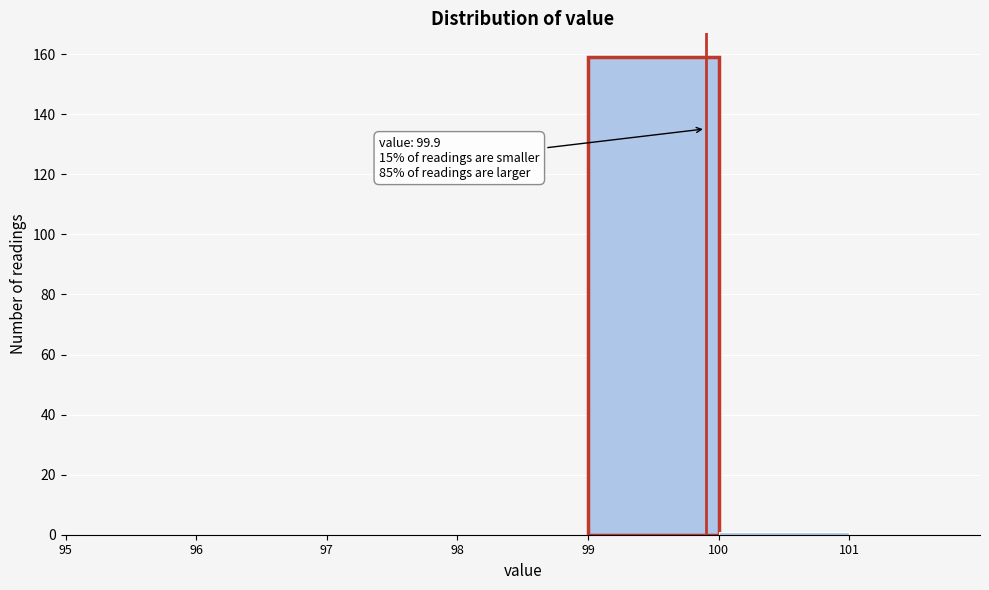

Which range on the x-axis has the tallest bar?

99 to 100